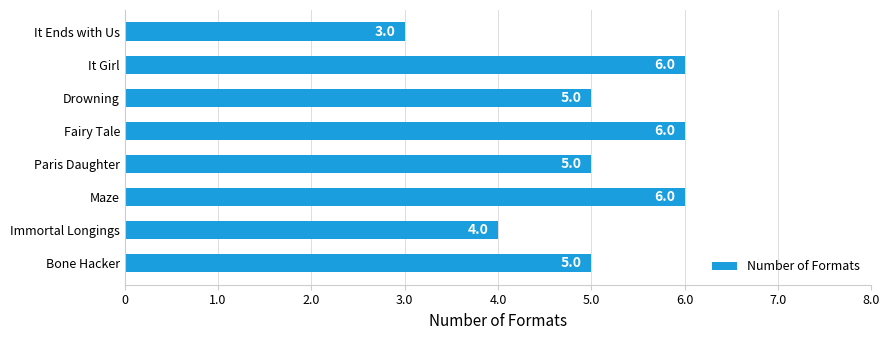

What is the sum of all values?

40